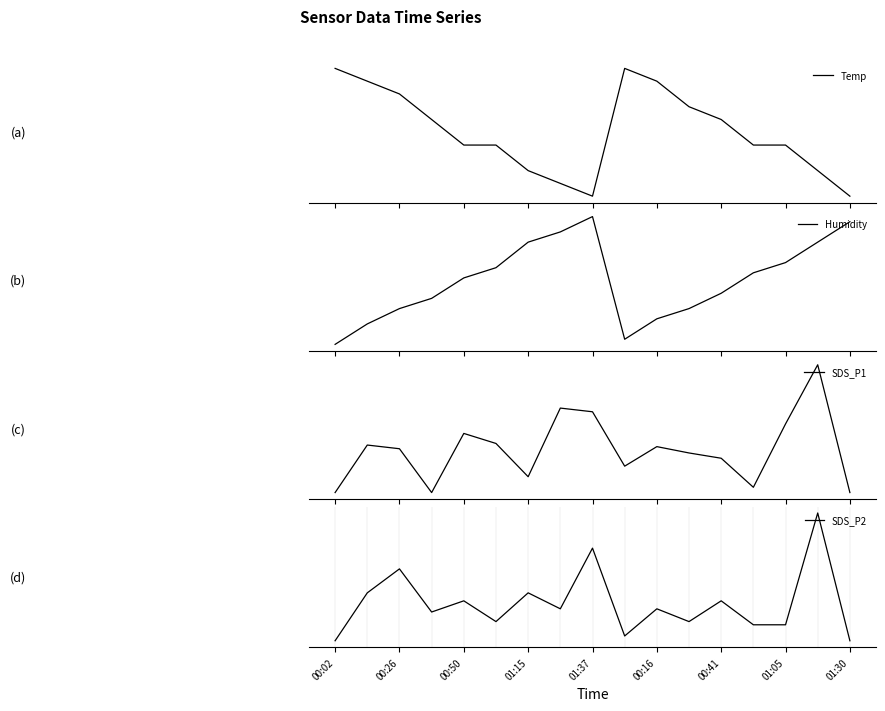

Is the value of Temp at 11 greater than the value of SDS_P1 at 9?

Yes